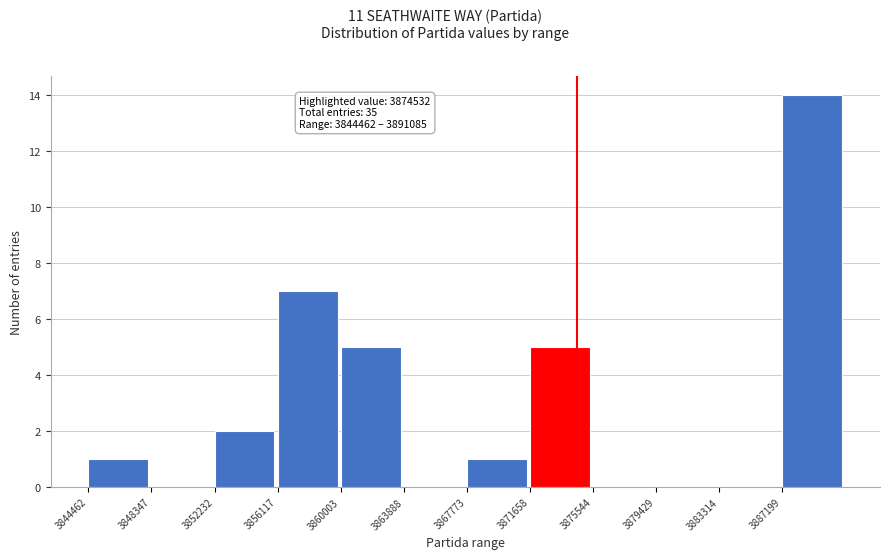

Over which range of the x-axis is the bar tallest?

3887000 to 3891000